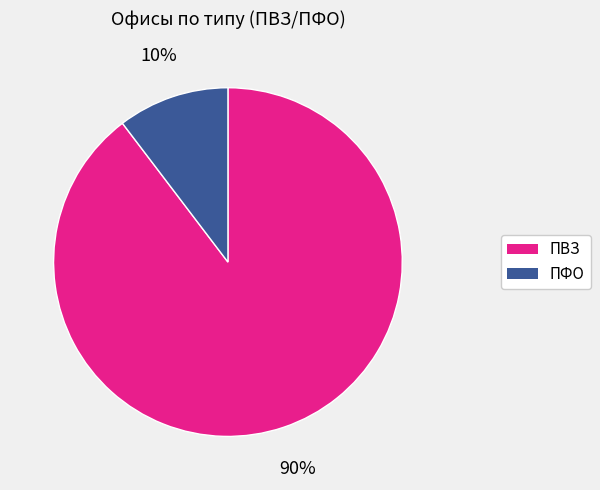

How many slices are in this pie chart?

2